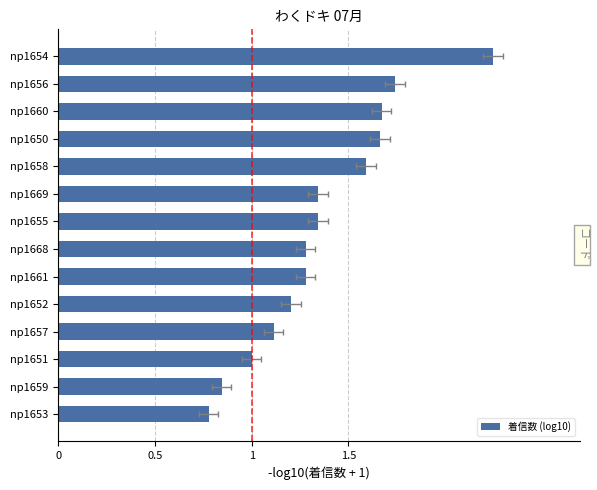

The value at np1656 is 0.8. True or false?

False